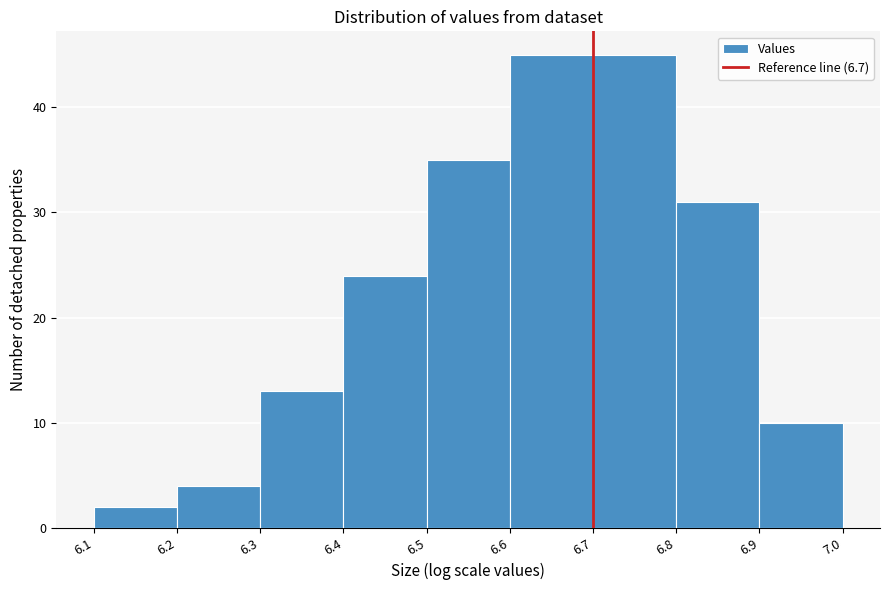

How tall is the bar that spans 6.6 to 6.7 on the x-axis? The values are not printed on the chart, so give them approximately, as read against the axis.

45